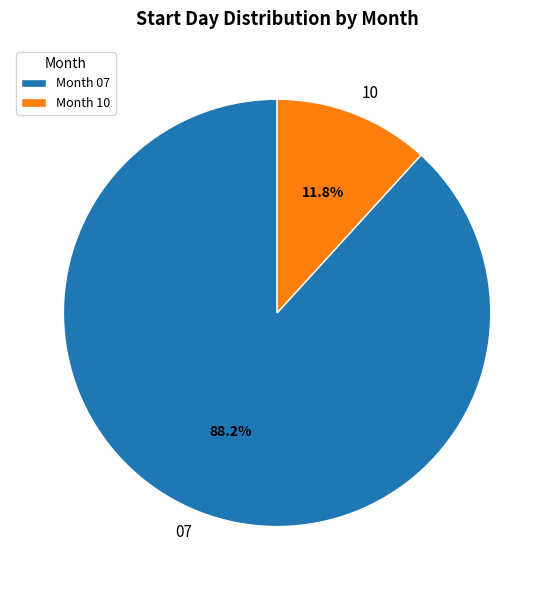

Which has a higher value, 10 or 07?

07